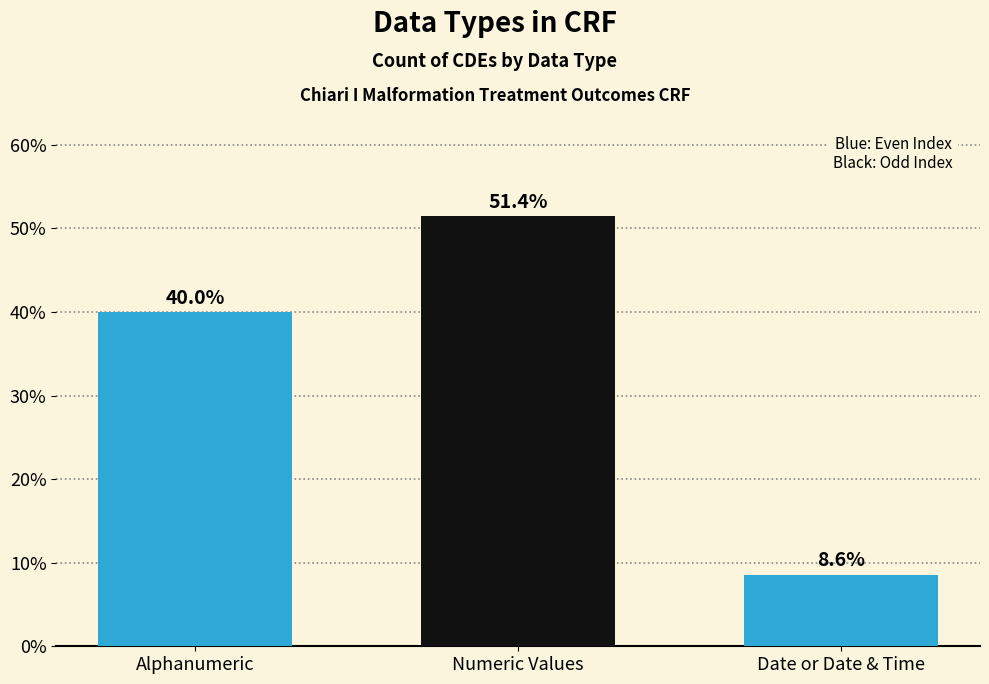

Reading left to right, what are all the values shown in this chart?

40.0	51.4	8.6